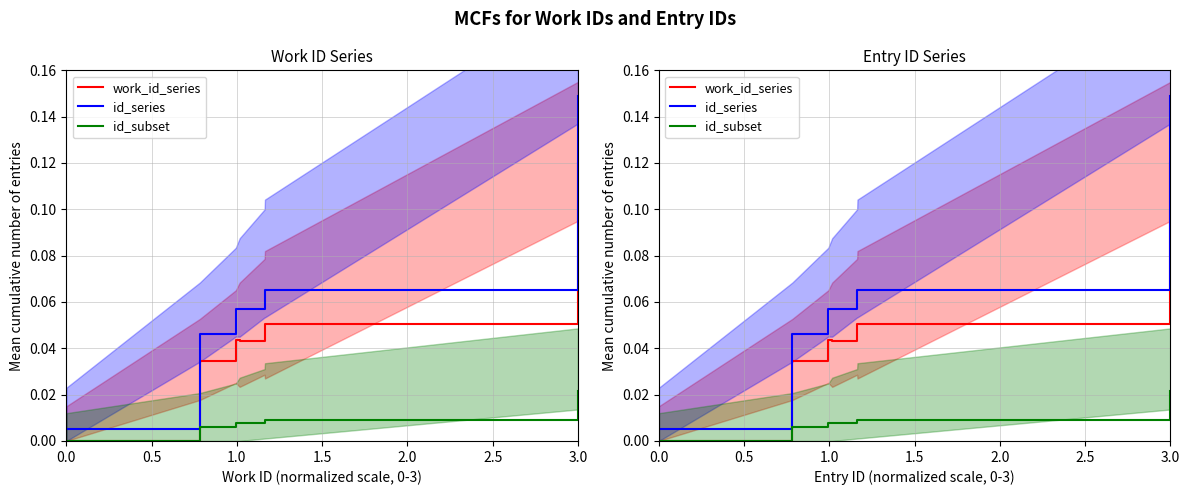

At how many categories does at least one series exceed 0?

7